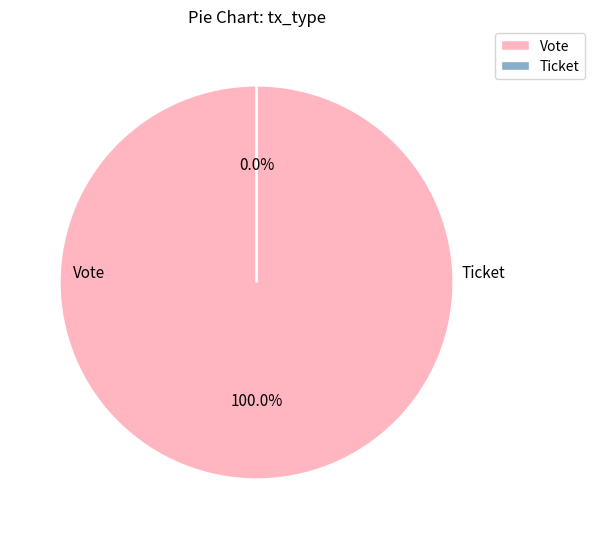

What percentage do Vote and Ticket together represent?

100.0%